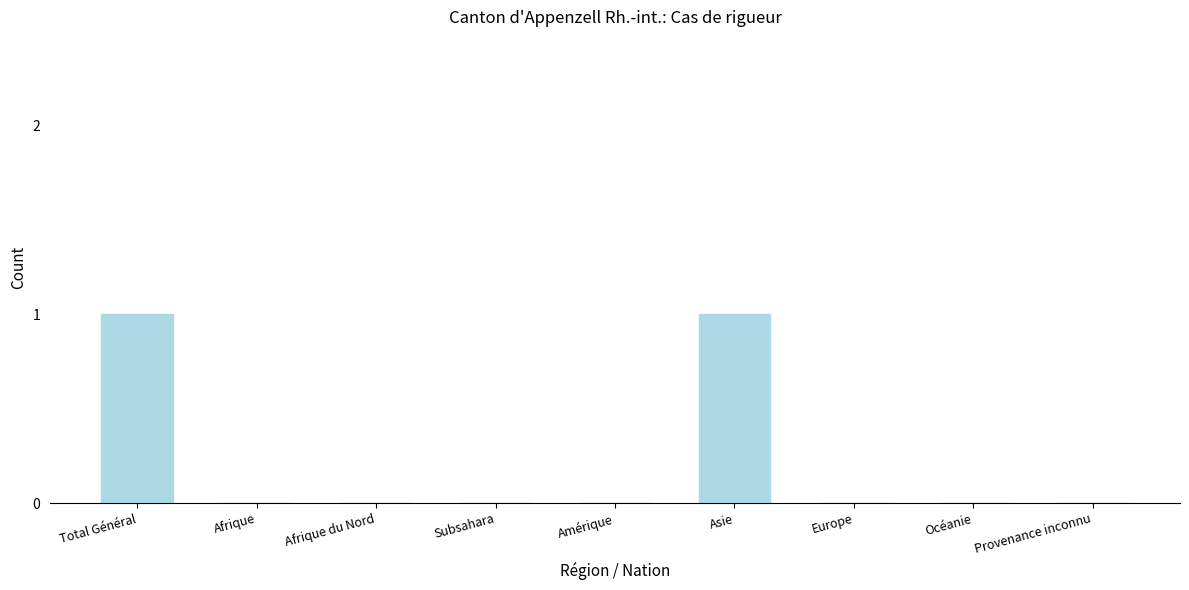

Reading left to right, transcribe all the data shown in this chart.

Total Général=1	Afrique=0	Afrique du Nord=0	Subsahara=0	Amérique=0	Asie=1	Europe=0	Océanie=0	Provenance inconnu=0